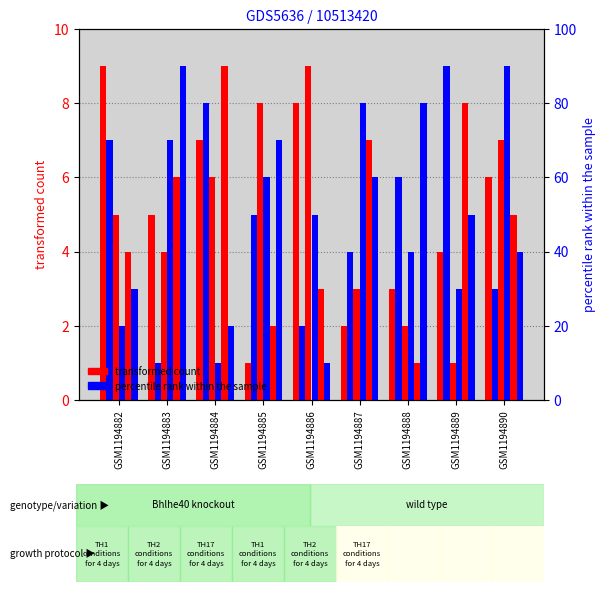

Reading left to right, extract all data points from this chart.

col_3: GSM1194882=9	GSM1194883=5	GSM1194884=7	GSM1194885=1	GSM1194886=8	GSM1194887=2	GSM1194888=3	GSM1194889=4	GSM1194890=6
col_4: GSM1194882=7	GSM1194883=1	GSM1194884=8	GSM1194885=5	GSM1194886=2	GSM1194887=4	GSM1194888=6	GSM1194889=9	GSM1194890=3
col_6: GSM1194882=5	GSM1194883=4	GSM1194884=6	GSM1194885=8	GSM1194886=9	GSM1194887=3	GSM1194888=2	GSM1194889=1	GSM1194890=7
col_7: GSM1194882=2	GSM1194883=7	GSM1194884=1	GSM1194885=6	GSM1194886=5	GSM1194887=8	GSM1194888=4	GSM1194889=3	GSM1194890=9
col_9: GSM1194882=4	GSM1194883=6	GSM1194884=9	GSM1194885=2	GSM1194886=3	GSM1194887=7	GSM1194888=1	GSM1194889=8	GSM1194890=5
col_5: GSM1194882=3	GSM1194883=9	GSM1194884=2	GSM1194885=7	GSM1194886=1	GSM1194887=6	GSM1194888=8	GSM1194889=5	GSM1194890=4